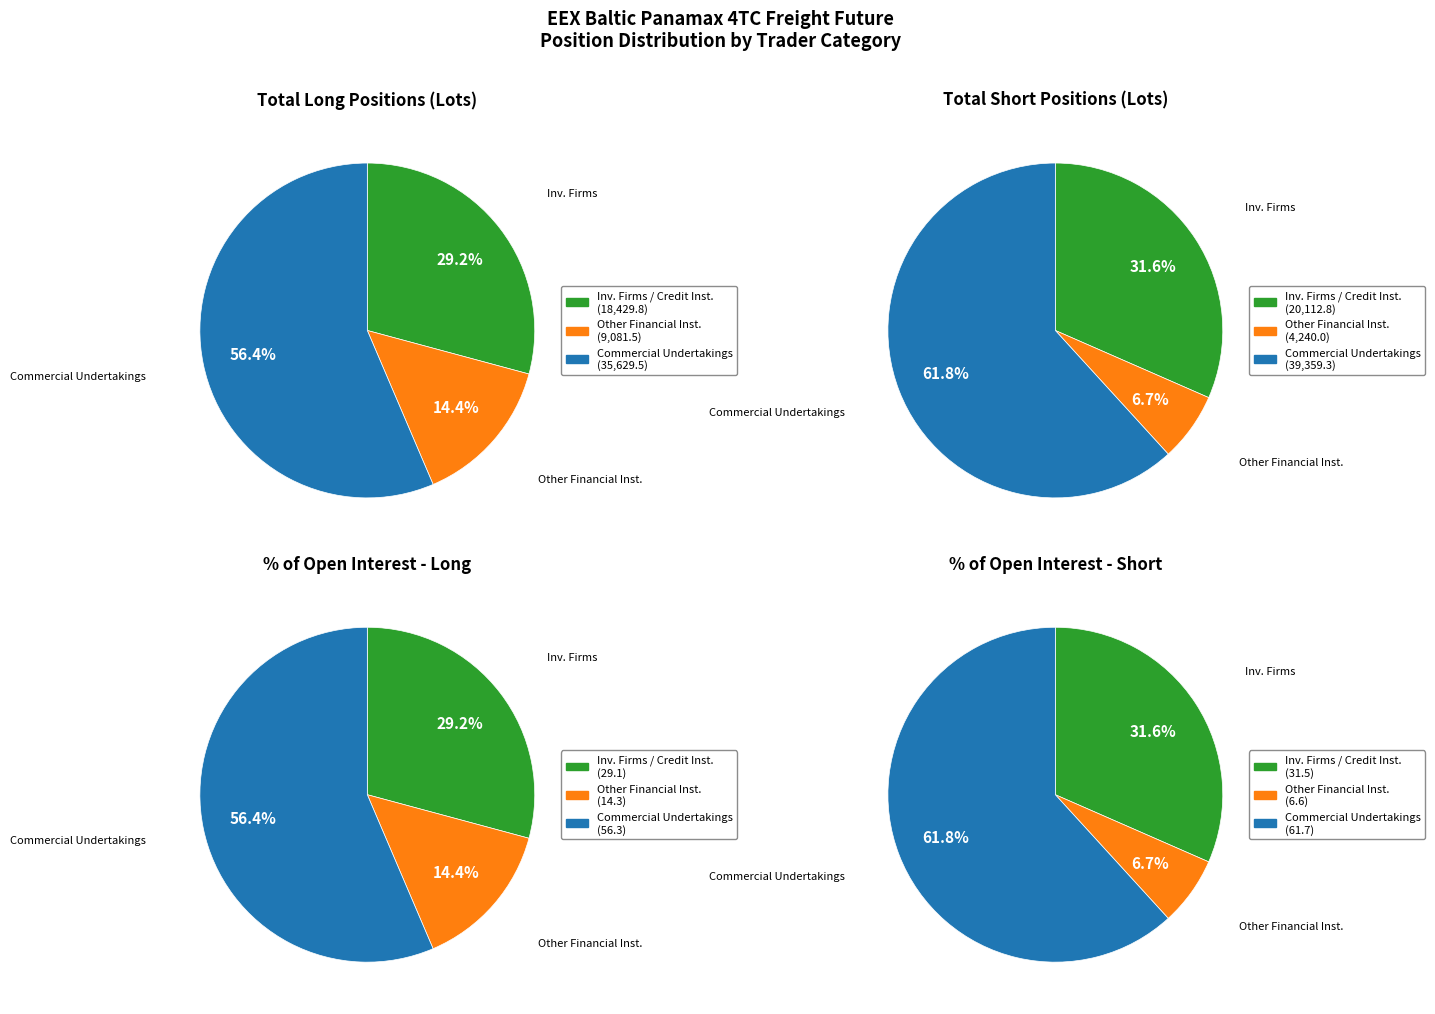

To the nearest percent, what portion does Commercial Undertakings represent?

56%